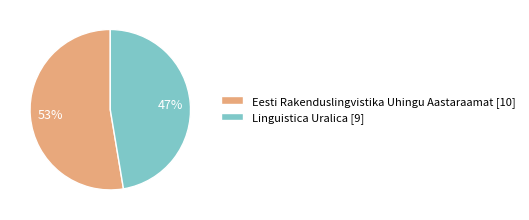

To the nearest percent, what is the average slice percentage?

50%